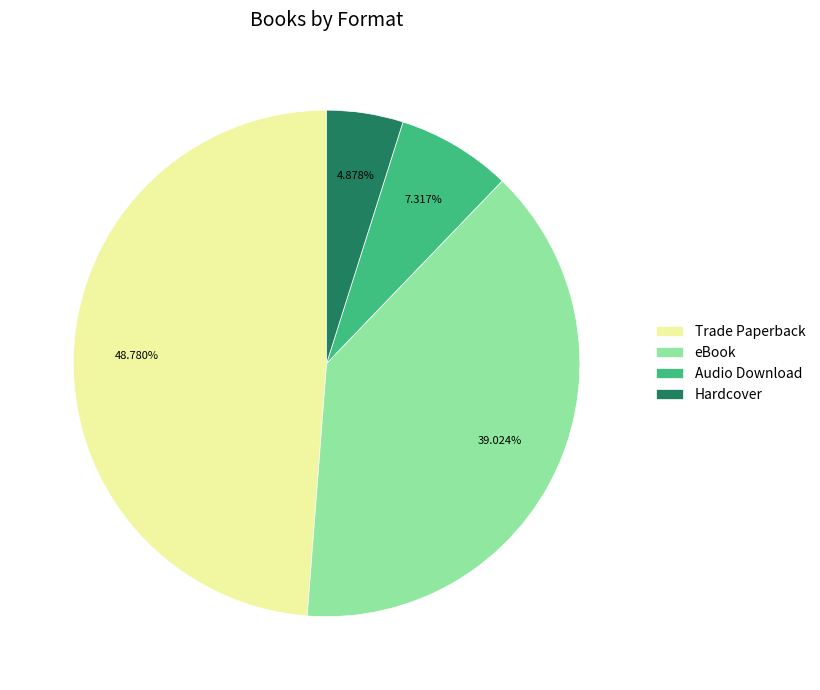

How many slices are in this pie chart?

4